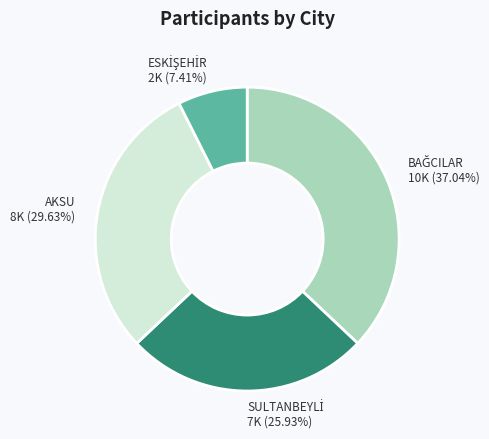

Does any single category account for the majority?

No